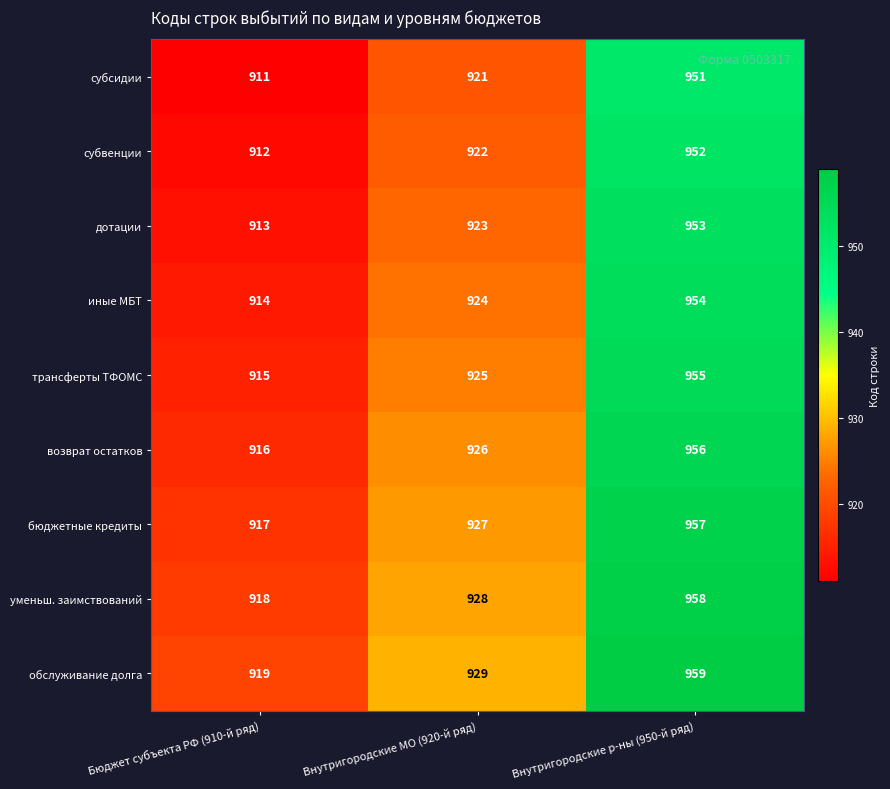

How many обслуживание долга values are between 919 and 959?

3